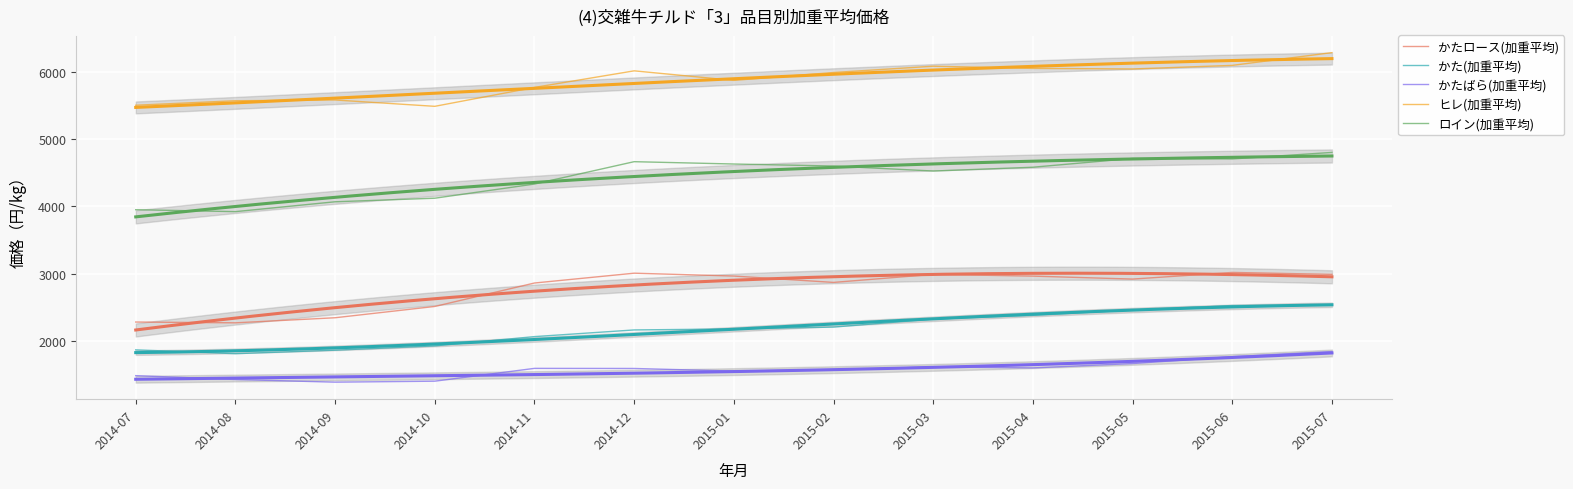

What is the average value of the ヒレ(加重平均) series?

5871.9